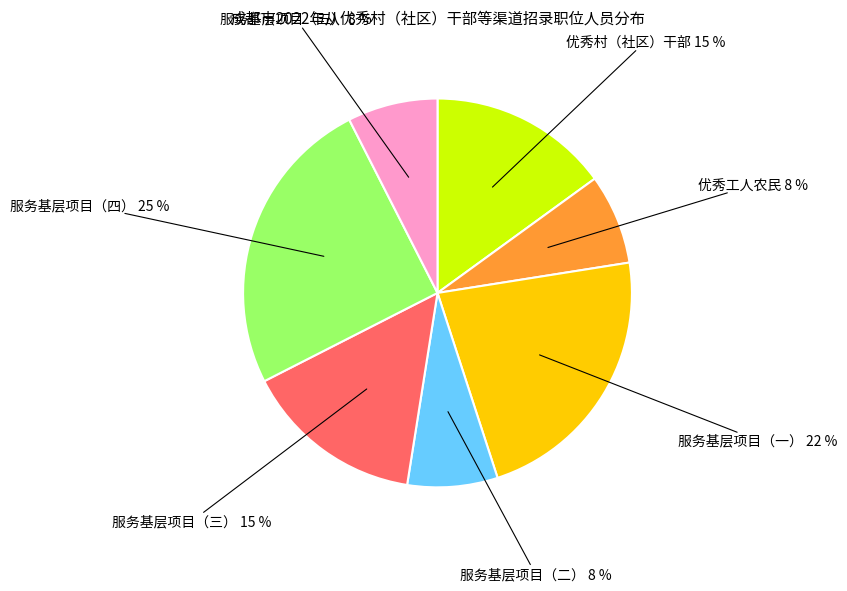

True or false: 优秀村（社区）干部 accounts for 15% of the total.

True